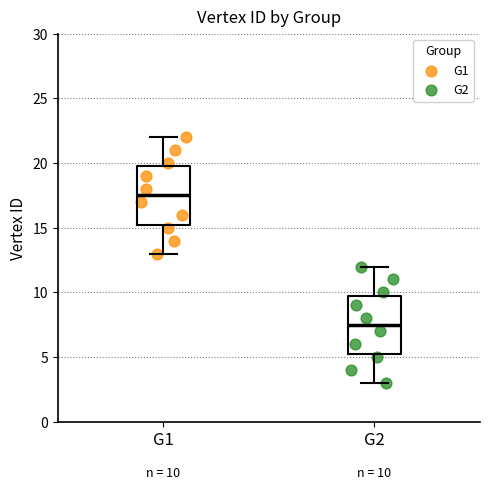

Which box has the highest median line?

G1